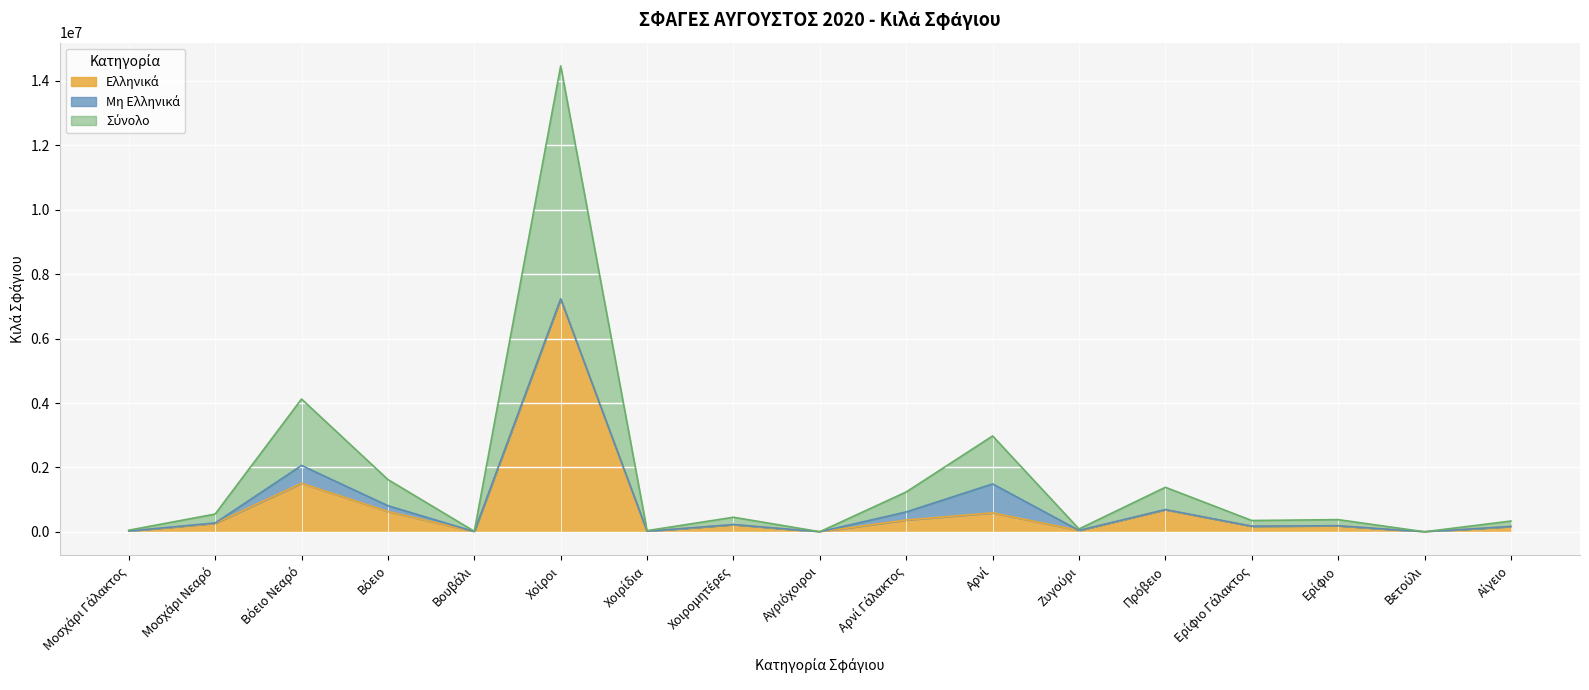

How many categories are shown in the chart?

17